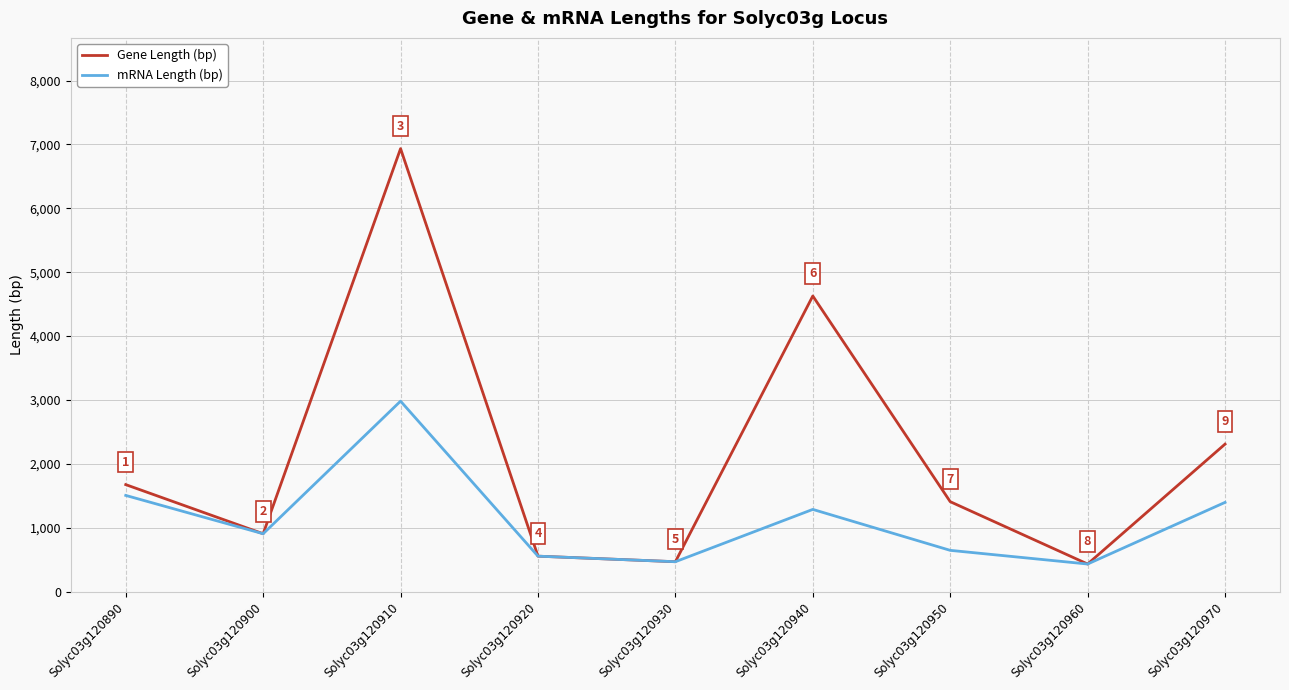

List the series in order of their peak value, lowest first.

mRNA Length (bp), Gene Length (bp)